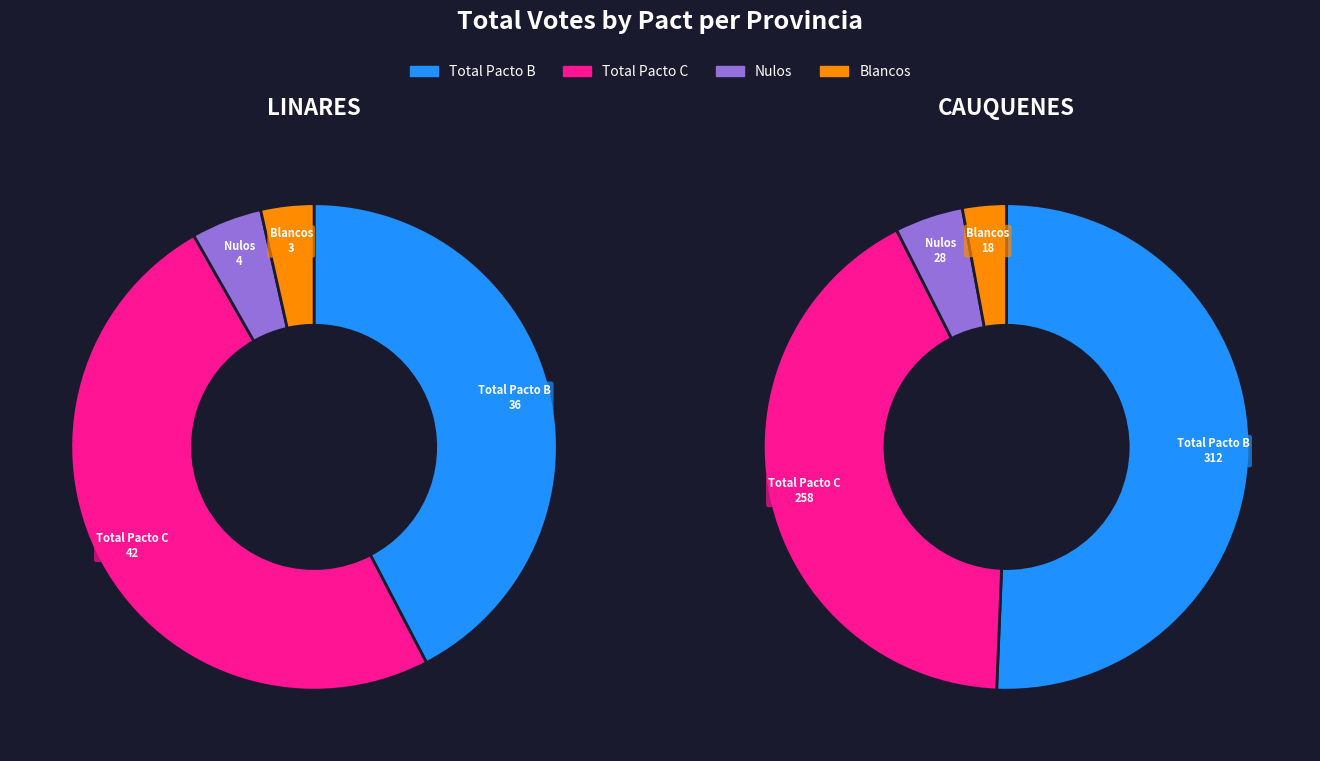

To the nearest percent, what is the combined percentage of 4 and CAUQUENES?

9%